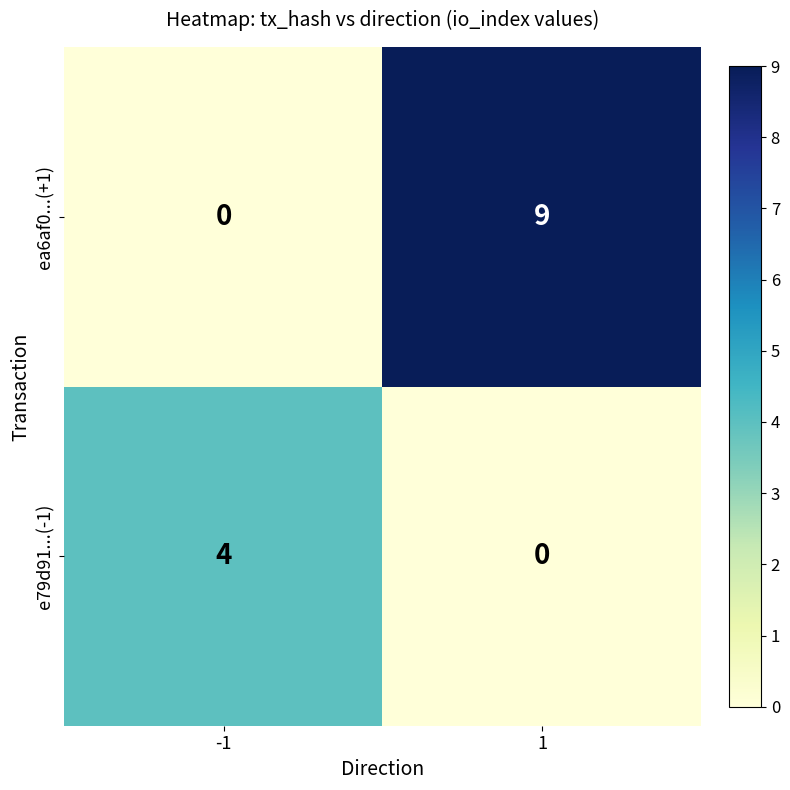

At 1, list the series in order from largest to smallest.

ea6af0...(+1), e79d91...(-1)